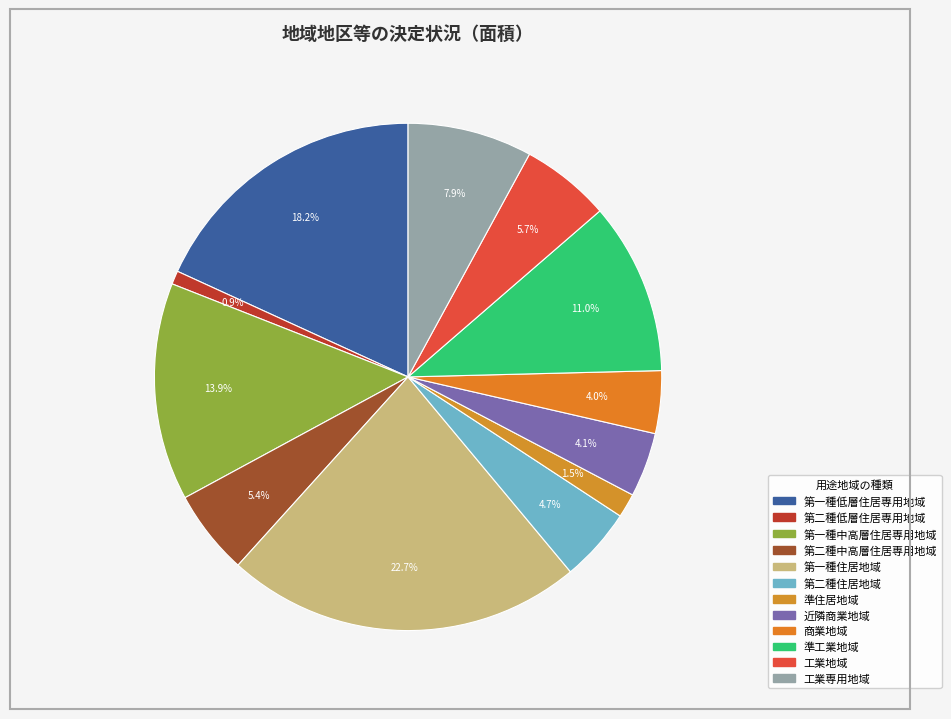

Rank the categories by value from lowest to highest.

第二種低層住居専用地域, 準住居地域, 商業地域, 近隣商業地域, 第二種住居地域, 第二種中高層住居専用地域, 工業地域, 工業専用地域, 準工業地域, 第一種中高層住居専用地域, 第一種低層住居専用地域, 第一種住居地域